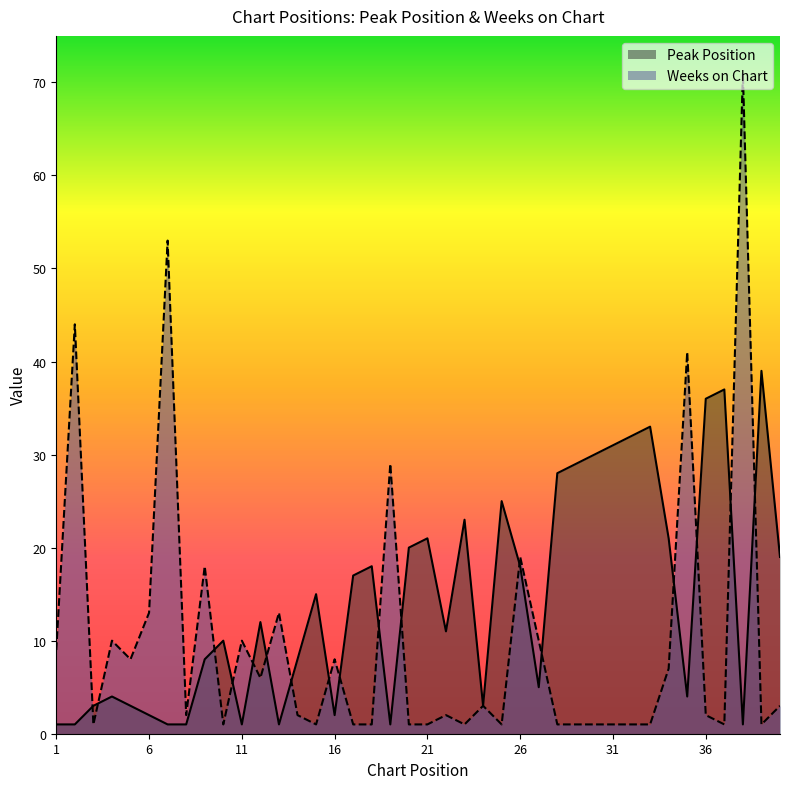

How many lines are shown in the chart?

2